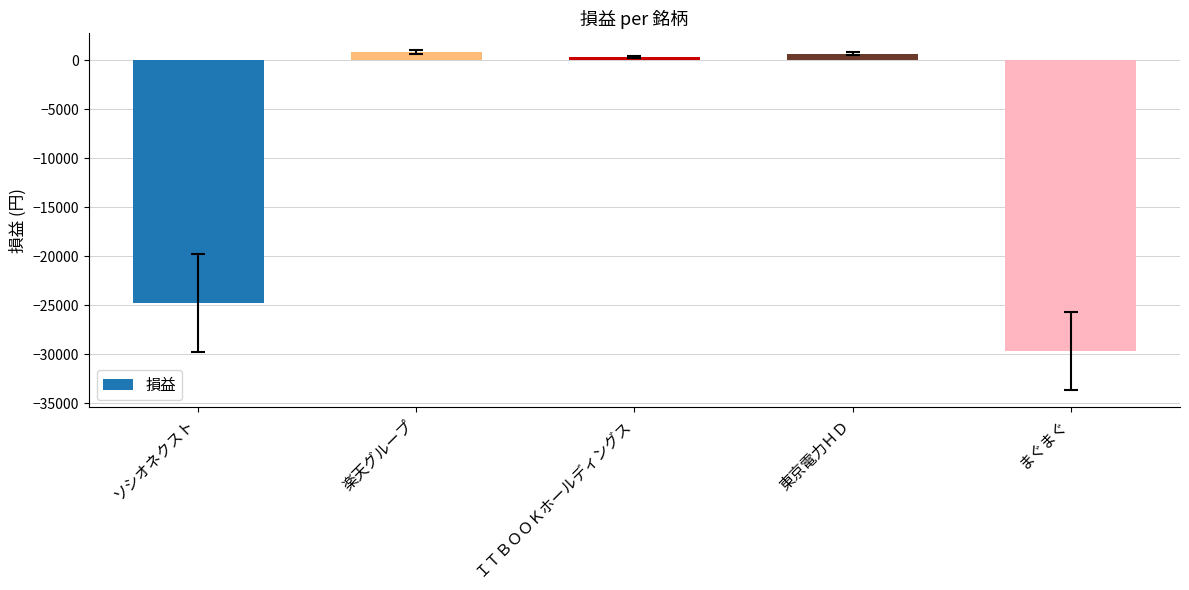

How many data points does each series have?

5